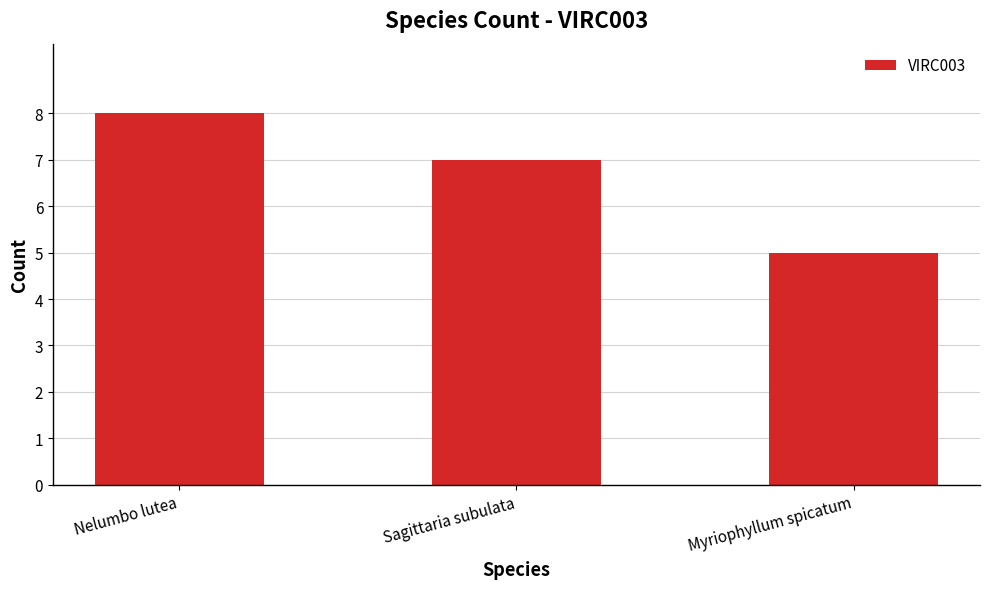

Does the chart contain stacked bars?

No